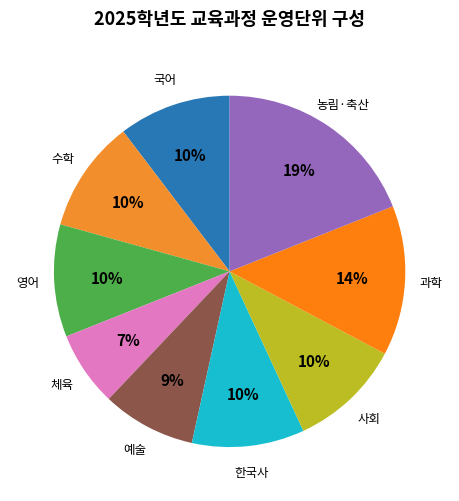

What is the ratio of the value at 수학 to the value at 한국사?

1.0